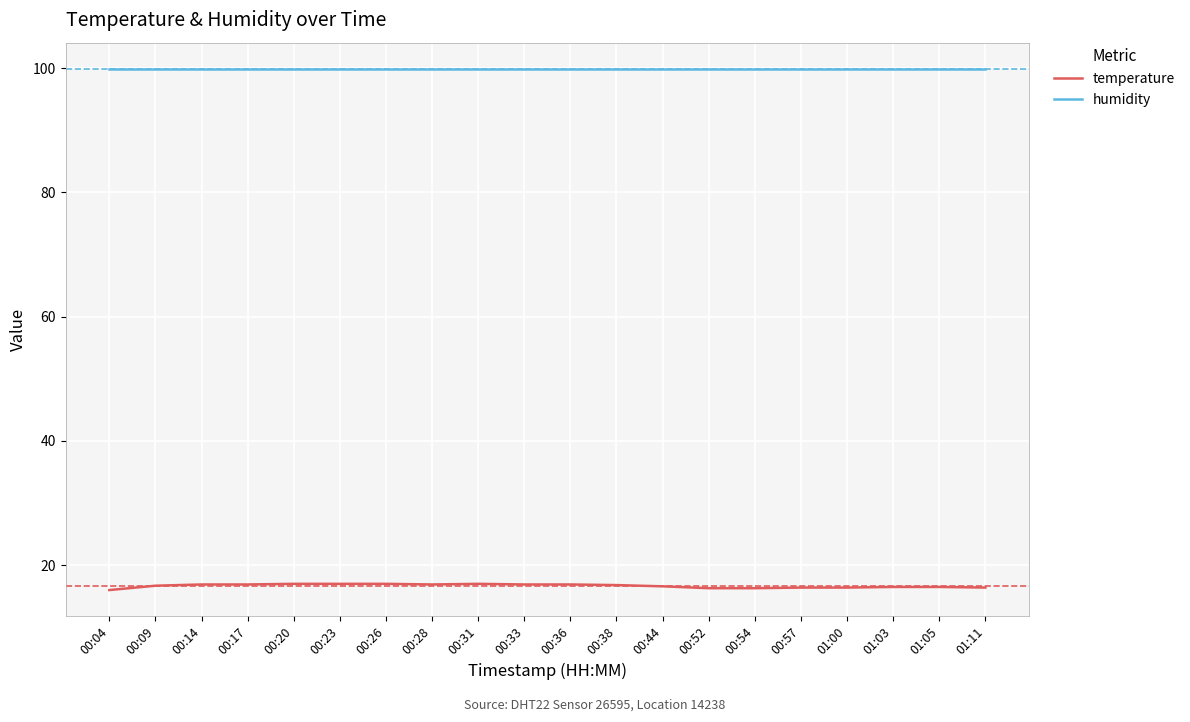

What position from the right is 00:44?

8